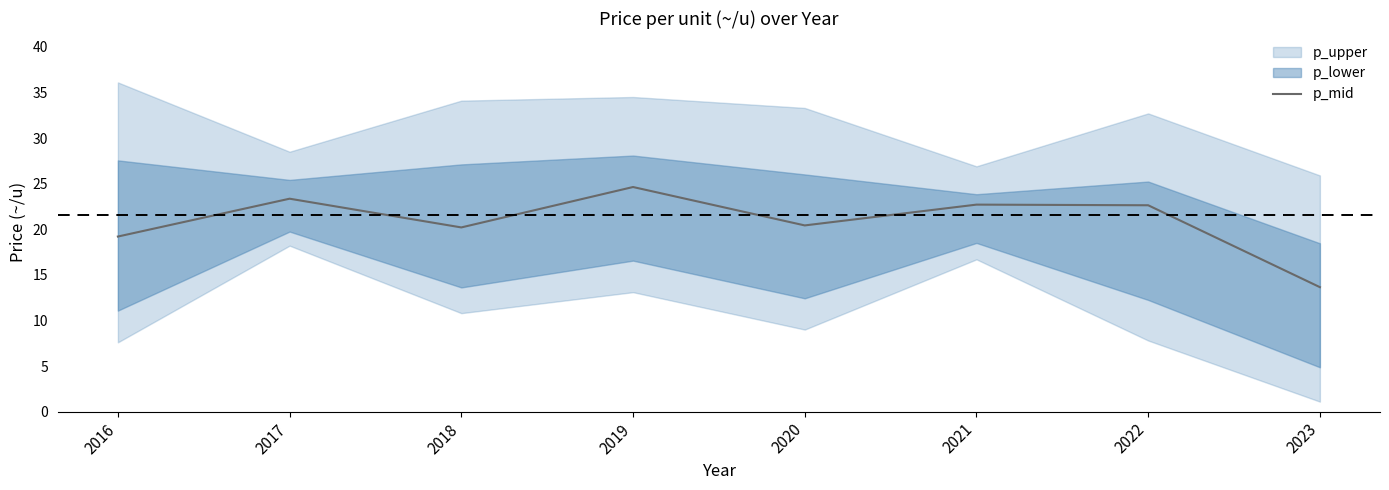

List the labels in order of value, largest first.

2019, 2017, 2021, 2022, 2020, 2018, 2016, 2023